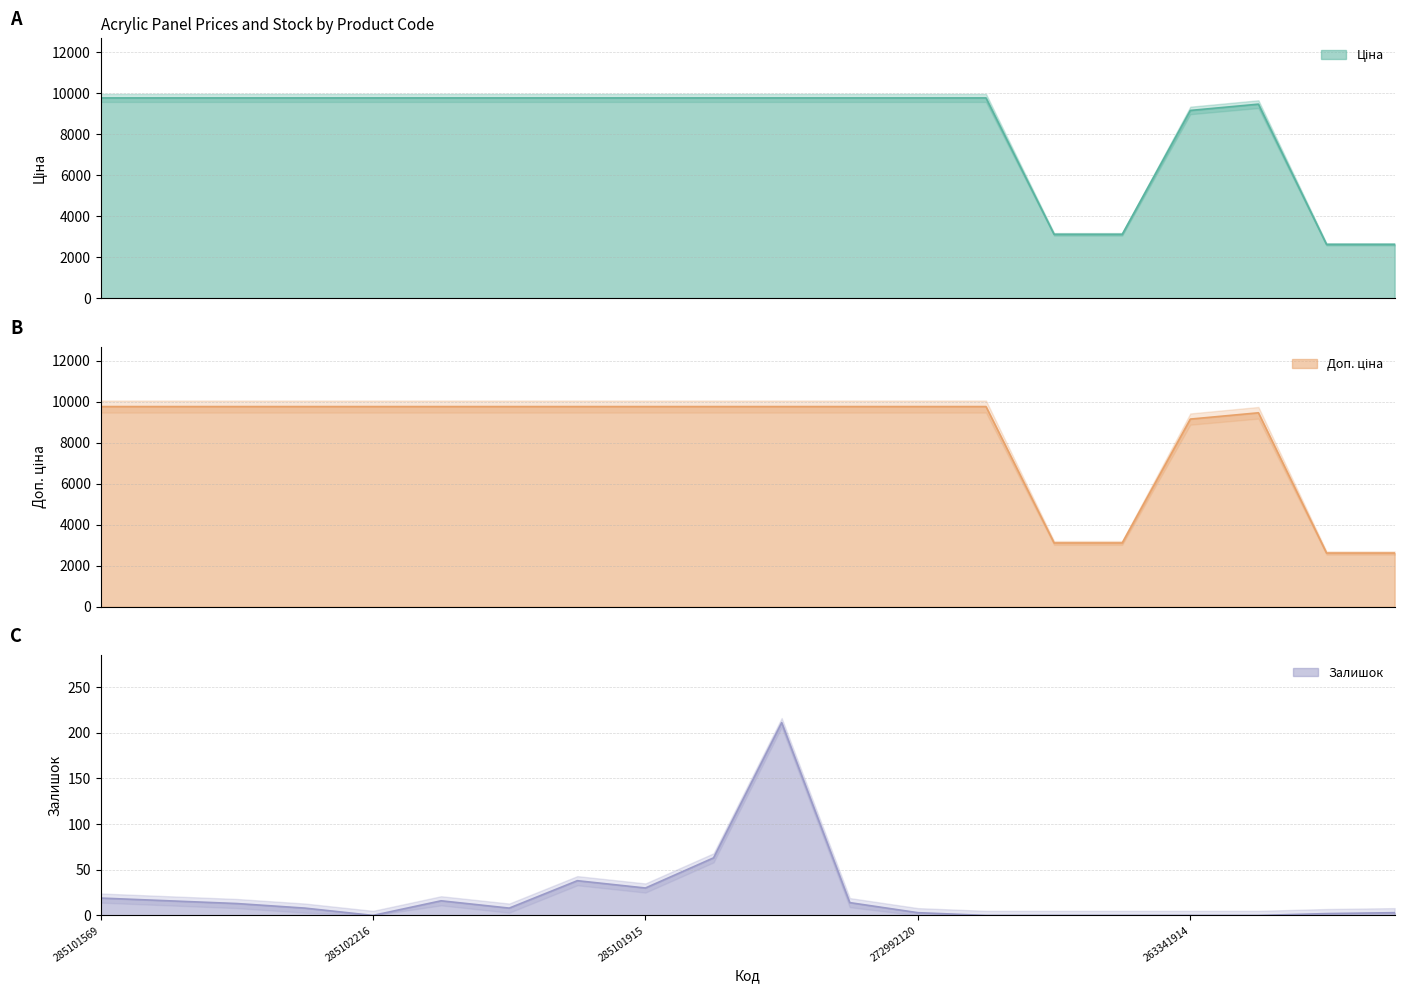

Reading left to right, list all the values displayed in this chart.

Ціна: 9764.4	9764.4	9764.4	9764.4	9764.4	9764.4	9764.4	9764.4	9764.4	9764.4	9764.4	9764.4	9764.4	9764.4	3112.5	3112.5	9154.5	9460.9	2621.3	2621.3
Доп. ціна: 9764.4	9764.4	9764.4	9764.4	9764.4	9764.4	9764.4	9764.4	9764.4	9764.4	9764.4	9764.4	9764.4	9764.4	3113.0	3113.0	9154.5	9460.9	2621.0	2621.0
Залишок: 19.0	16.0	13.0	8.0	0.0	16.0	8.0	38.0	30.0	63.0	211.0	14.0	3.0	0.0	0.0	0.0	0.0	0.0	2.0	3.0